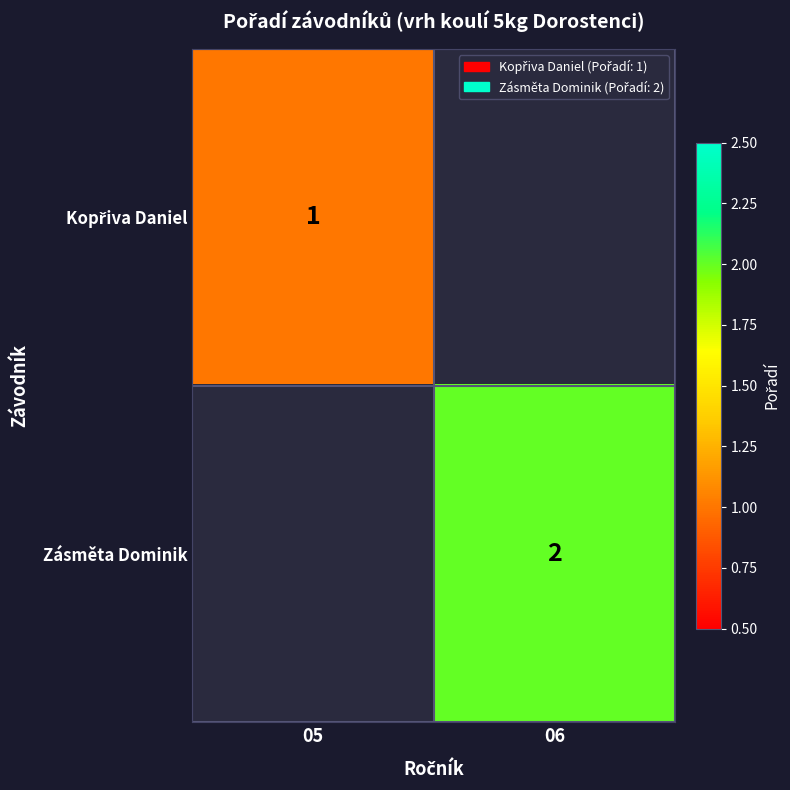

The Zásměta Dominik series shows 2 at 06. True or false?

True